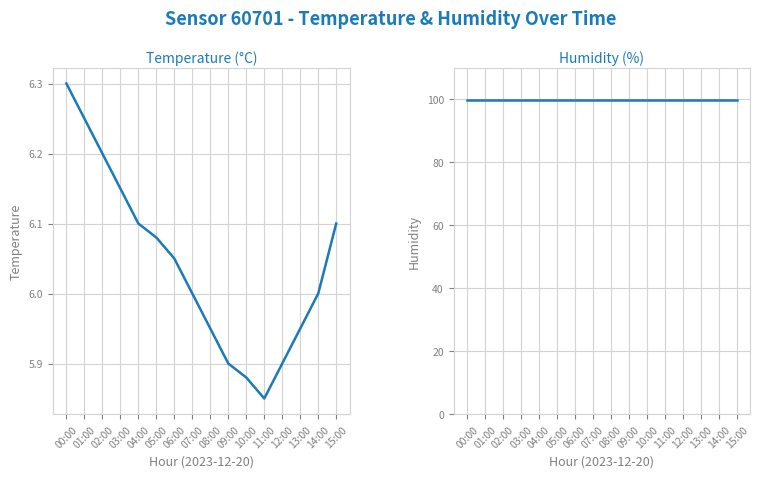

What is the label of the 16th point from the left?

15:00